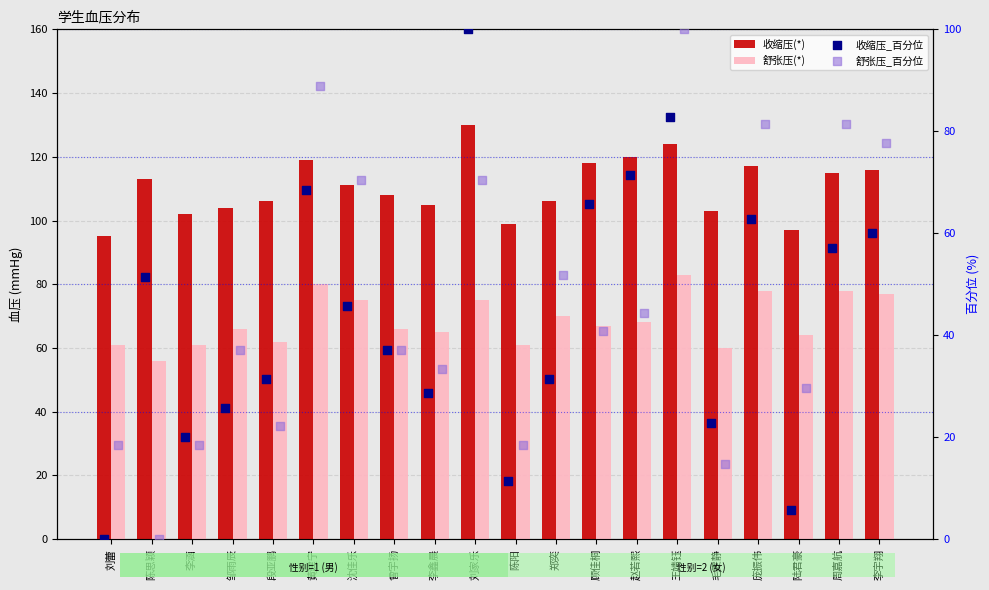

At how many categories does at least one series exceed 84?

20